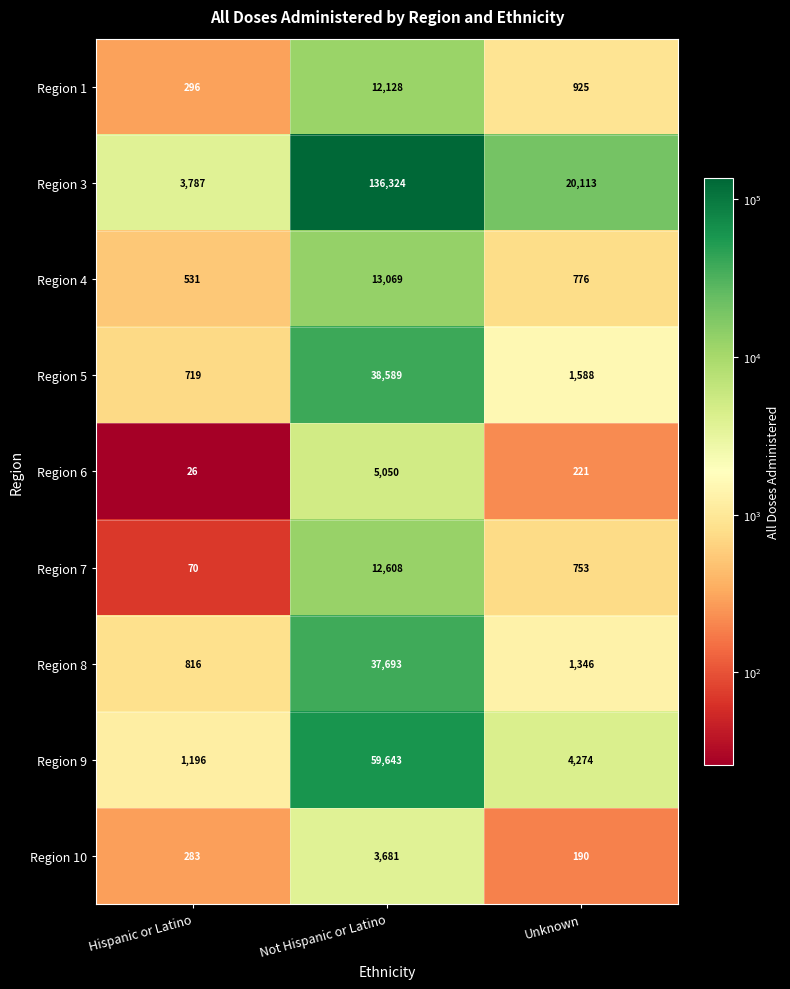

What is the difference between the maximum and minimum values in the Region 9 series?

58447